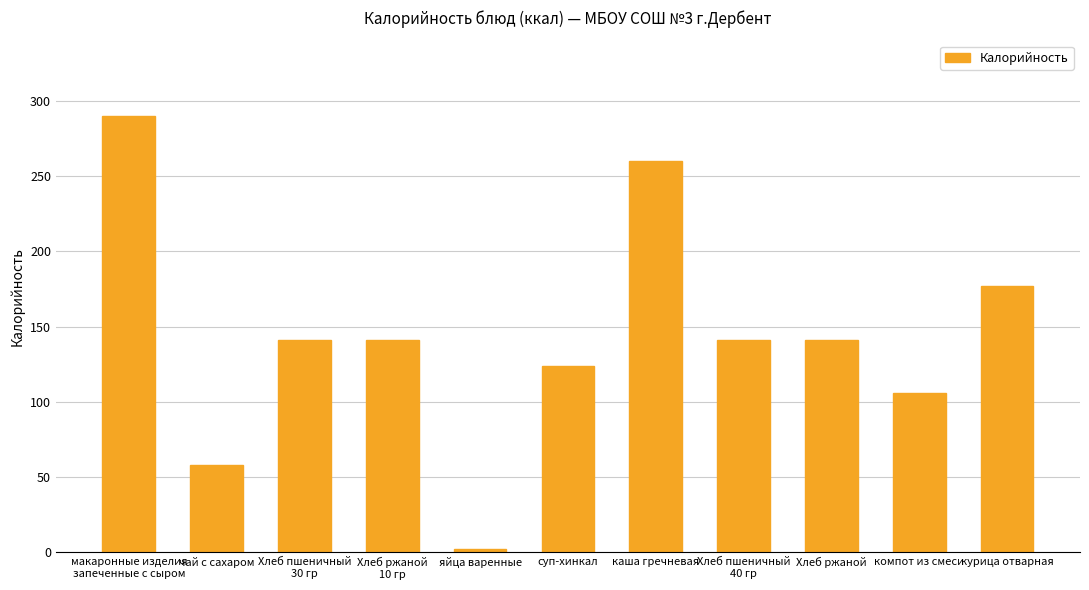

What is the sum of the values at Хлеб ржаной and чай с сахаром?

199